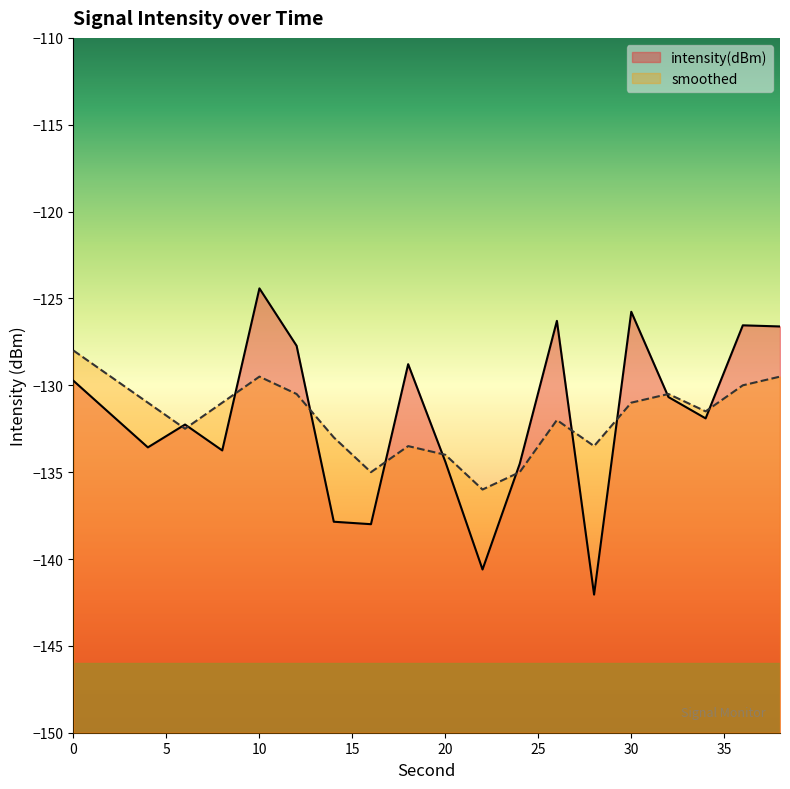

At which category does the chart reach its peak across all series?

10